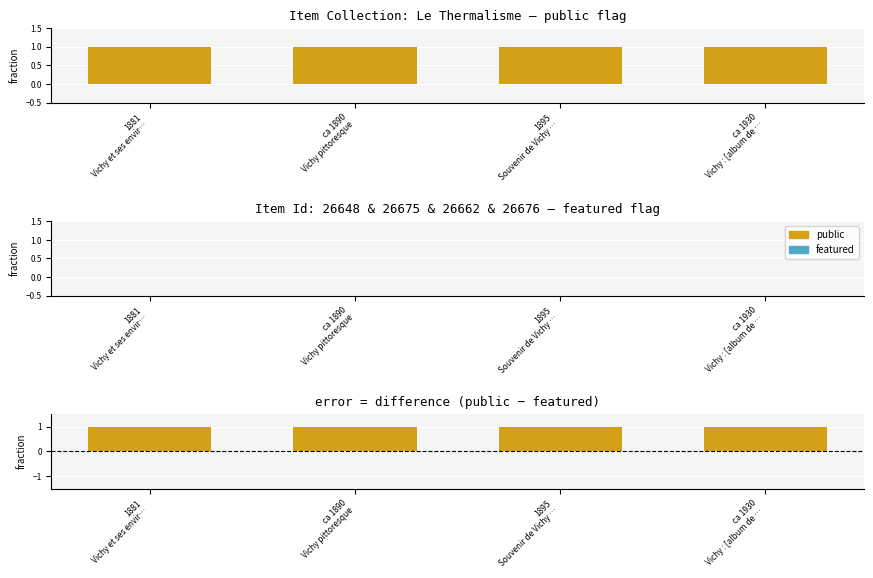

List the labels in order of public value, smallest first.

1881
Vichy et ses envir…, ca 1890
Vichy pittoresque, 1895
Souvenir de Vichy …, ca 1930
Vichy : [album de …